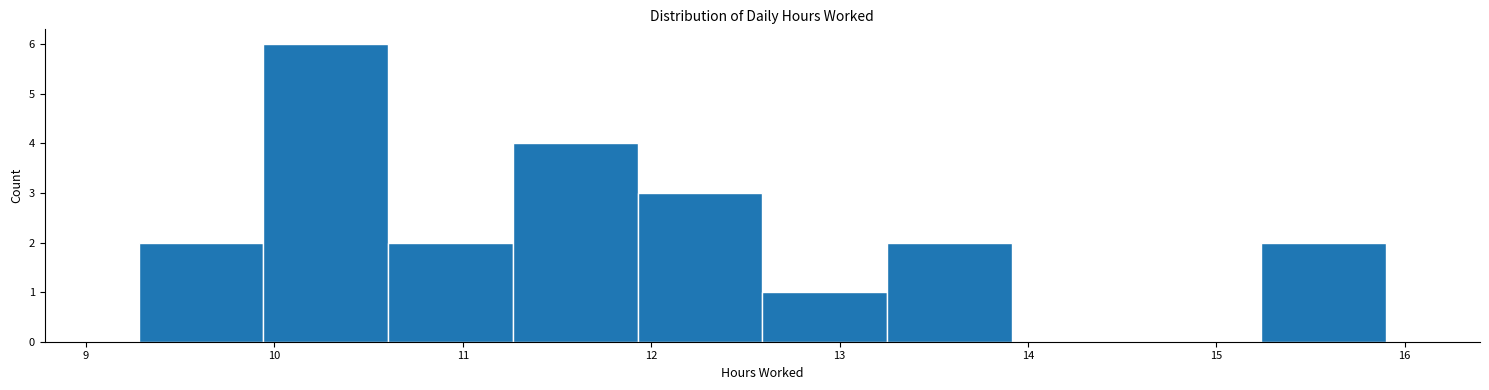

Which range on the x-axis has the tallest bar?

9.9 to 10.6